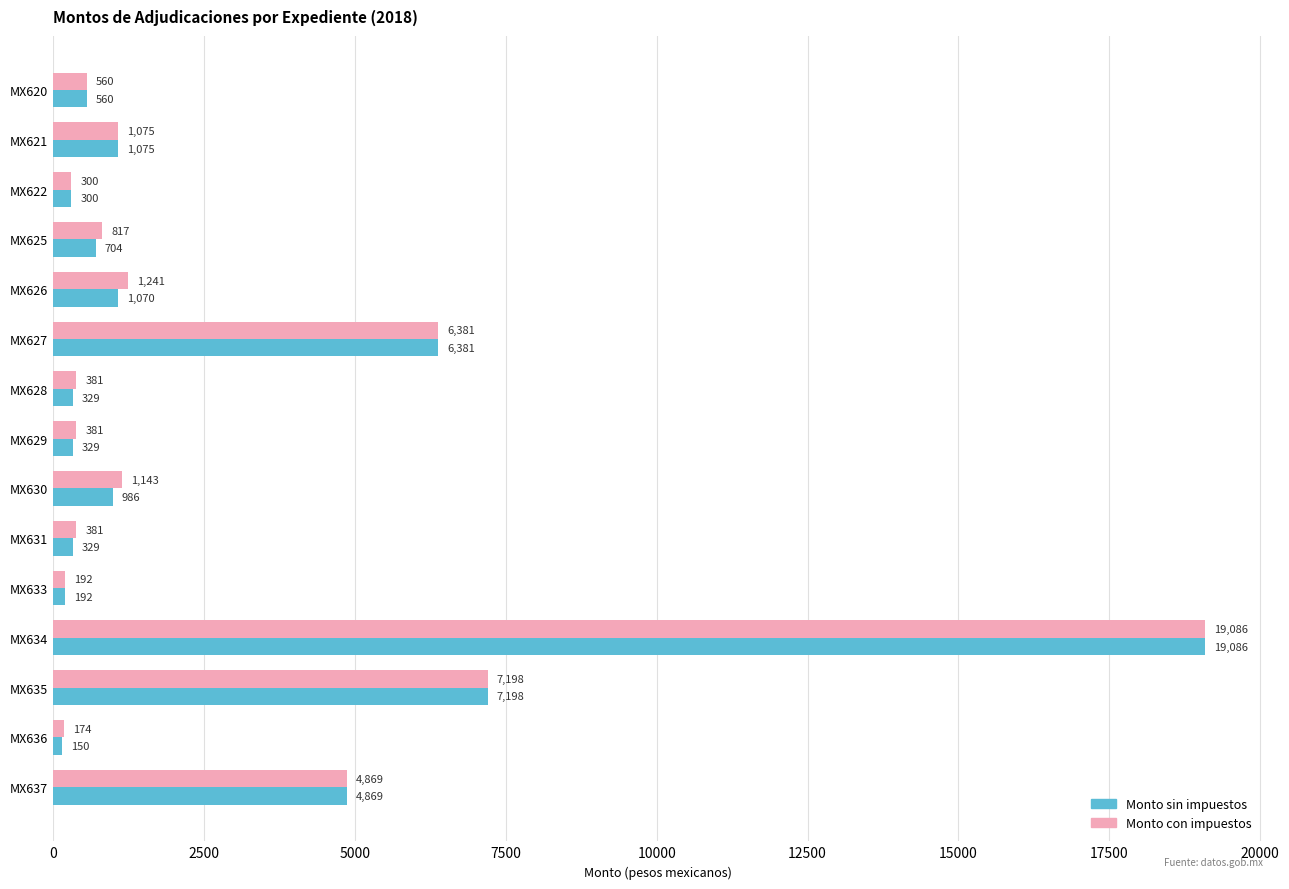

Read the Monto sin impuestos value at MX628.

328.6